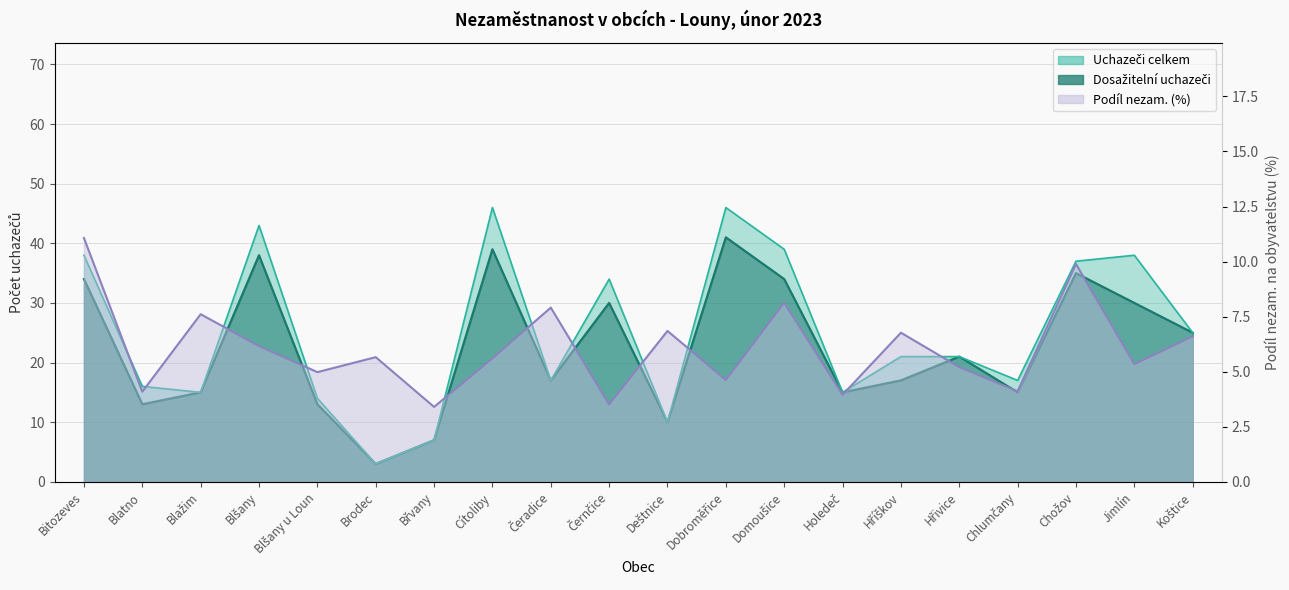

Where does the Dosažitelní uchazeči o zaměstnání series first go above 21?

Bitozeves